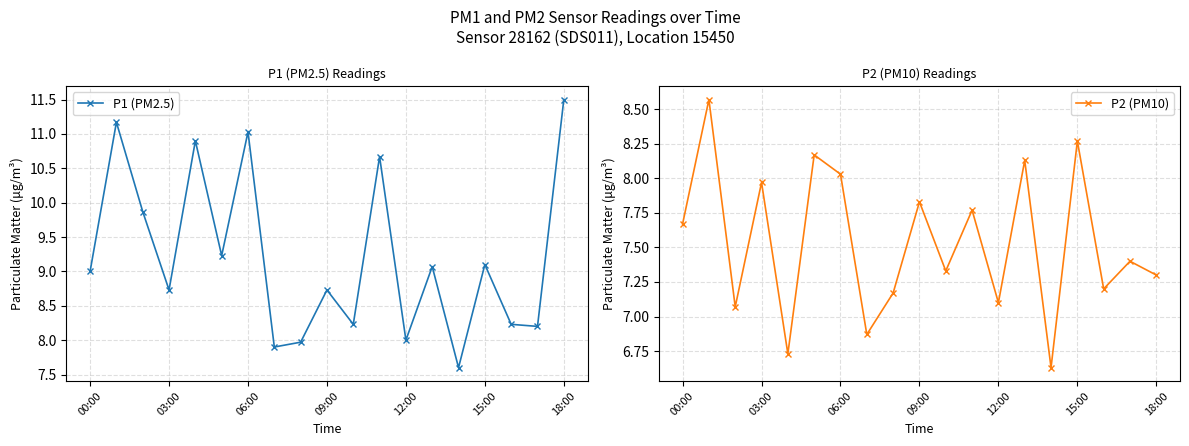

Does the chart have visible grid lines?

Yes